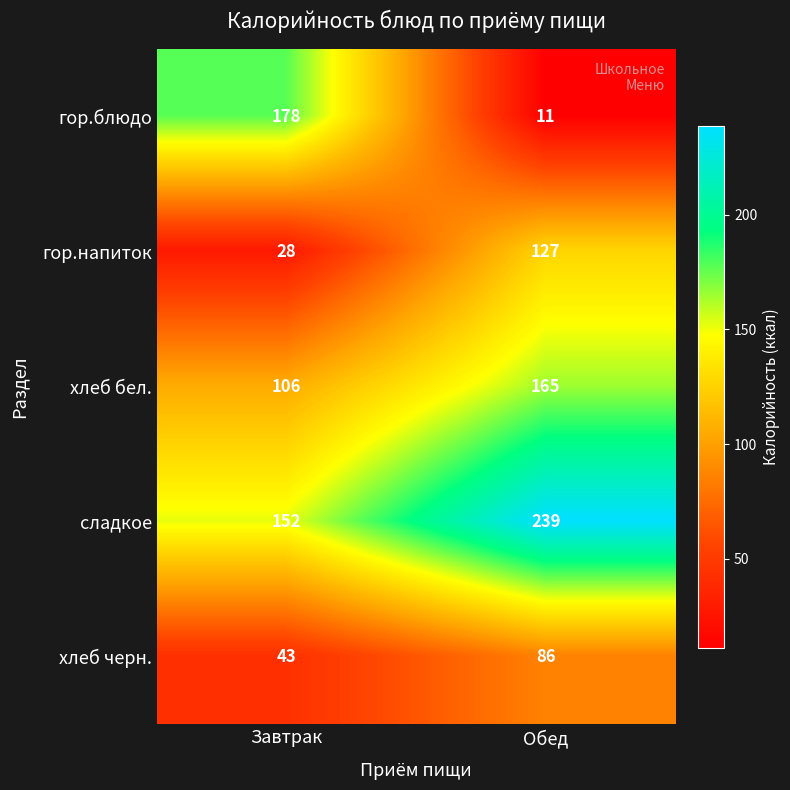

Reading left to right, what are all the values shown in this chart?

гор.блюдо: Завтрак=178	Обед=11
гор.напиток: Завтрак=28	Обед=127
хлеб бел.: Завтрак=106	Обед=165
сладкое: Завтрак=152	Обед=239
хлеб черн.: Завтрак=43	Обед=86